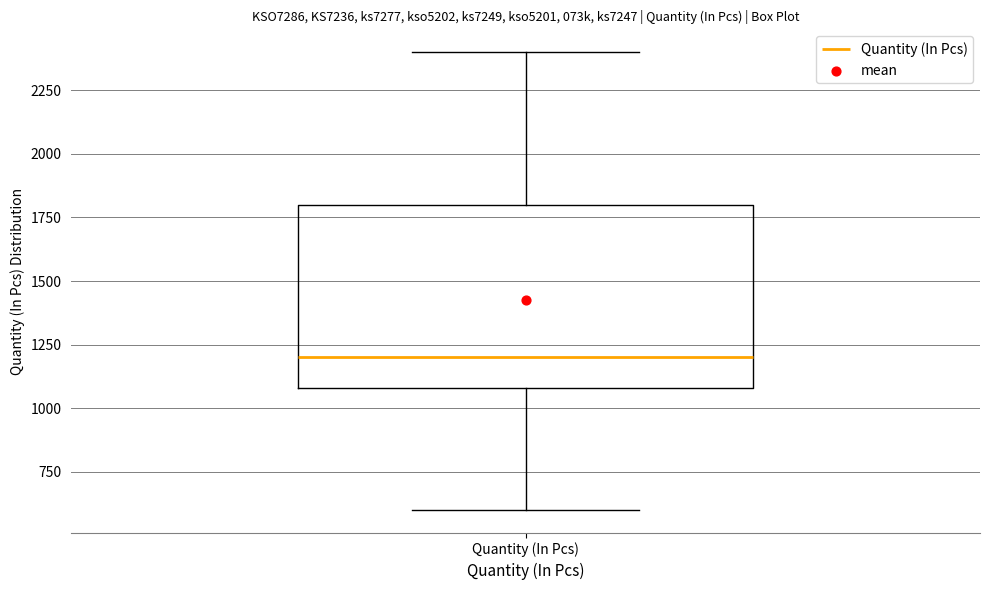

Transcribe this box plot: give where the median line is, the range the box spans, and where the two whiskers end, as read against the y-axis. The values are not printed on the chart, so give them approximately, as read against the axis.

median 1200, box 1100 to 1800, whiskers 600 to 2400